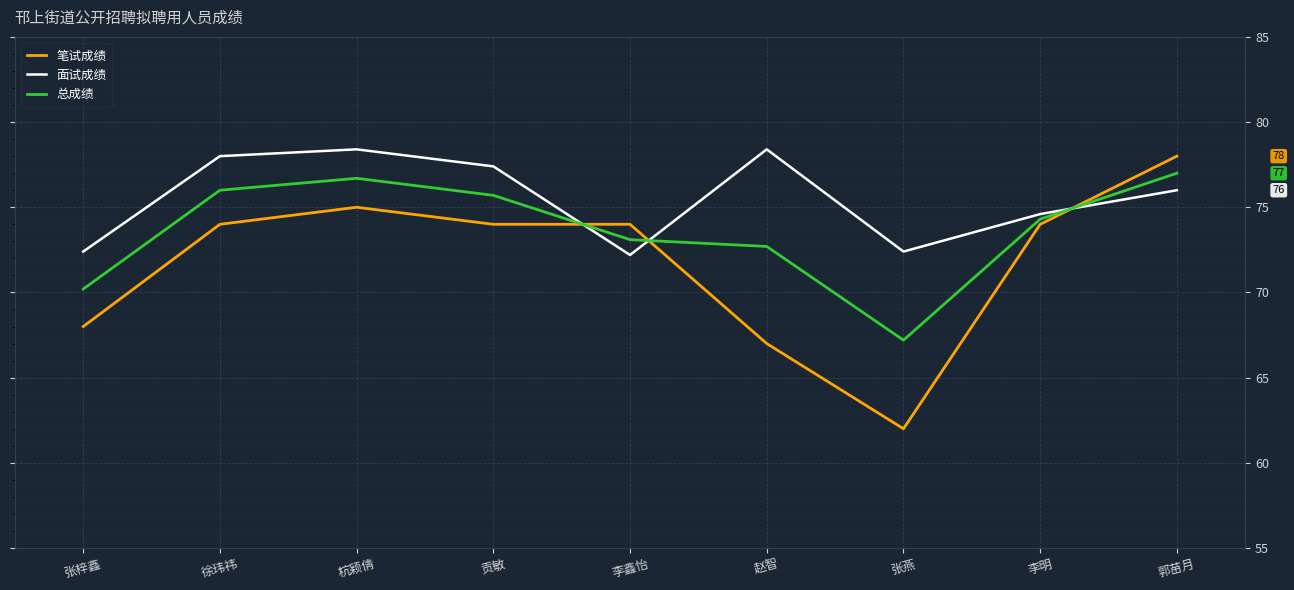

Reading left to right, what are all the values shown in this chart?

笔试成绩: 张梓鑫=68.0	徐玮祎=74.0	杭颖倩=75.0	贡敏=74.0	李鑫怡=74.0	赵智=67.0	张燕=62.0	李明=74.0	郭苗月=78.0
面试成绩: 张梓鑫=72.4	徐玮祎=78.0	杭颖倩=78.4	贡敏=77.4	李鑫怡=72.2	赵智=78.4	张燕=72.4	李明=74.6	郭苗月=76.0
总成绩: 张梓鑫=70.2	徐玮祎=76.0	杭颖倩=76.7	贡敏=75.7	李鑫怡=73.1	赵智=72.7	张燕=67.2	李明=74.3	郭苗月=77.0